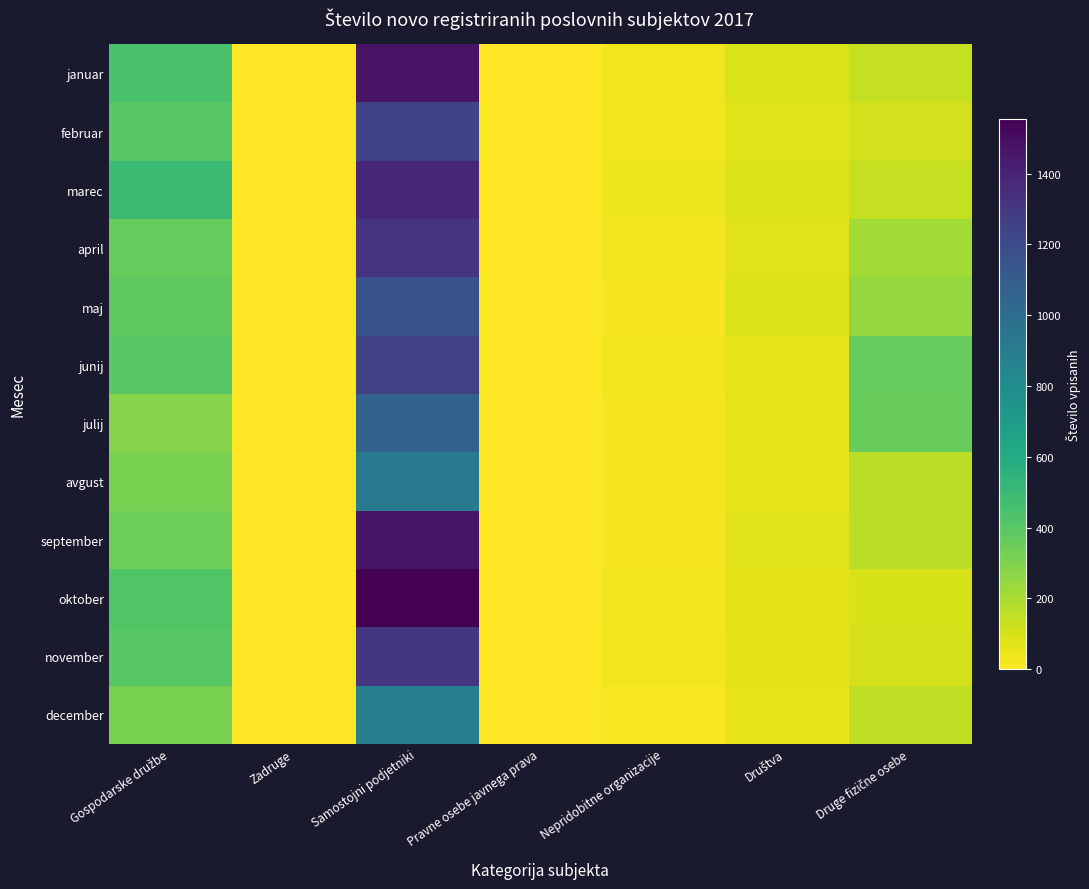

What is the average value of the februar series?

266